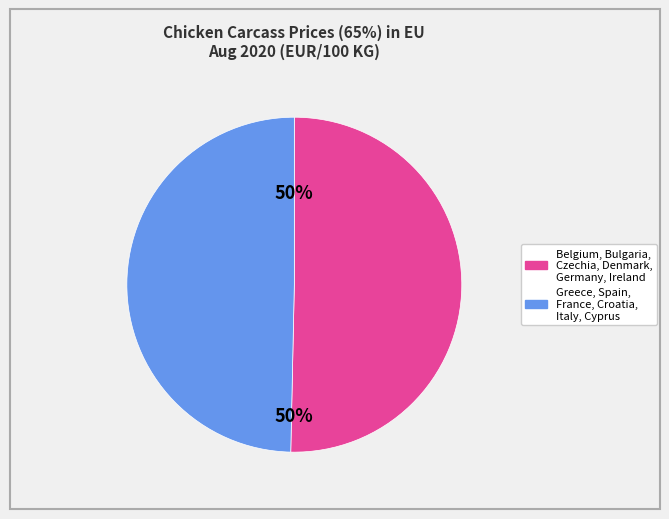

To the nearest percent, what is the average slice percentage?

50%